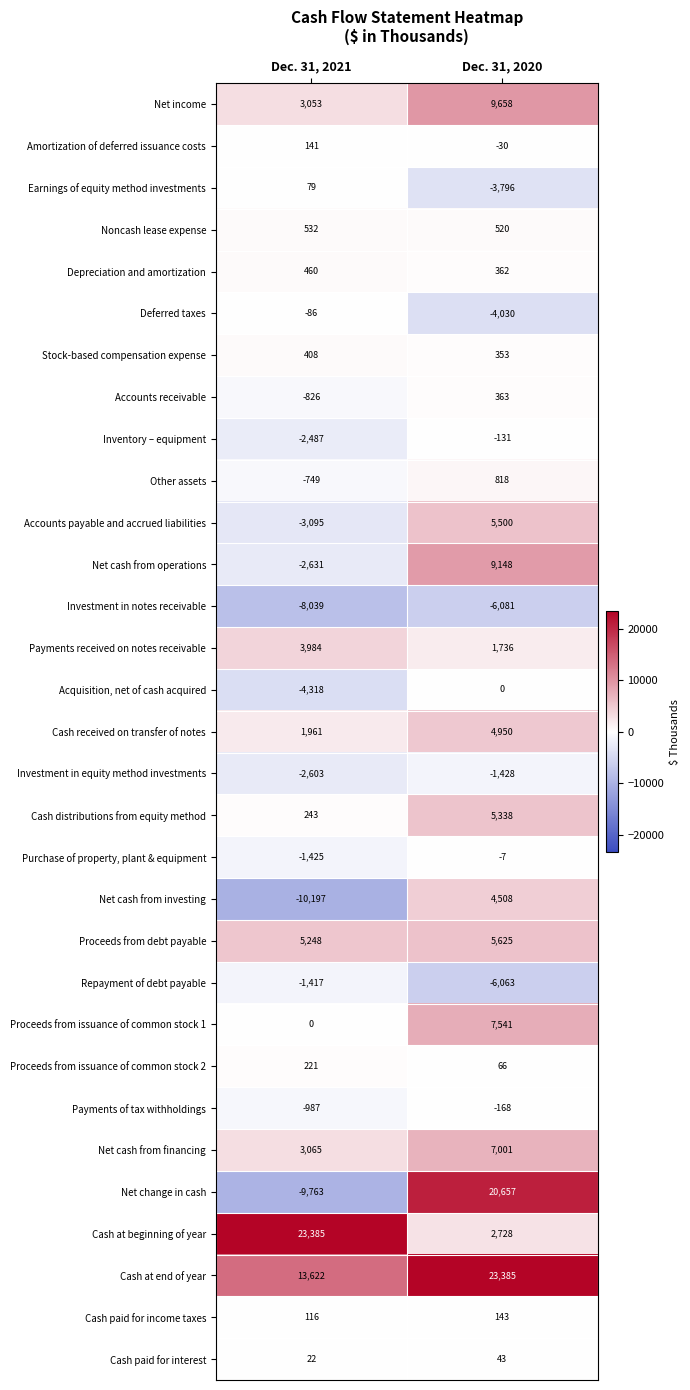

How many series are shown in this chart?

31